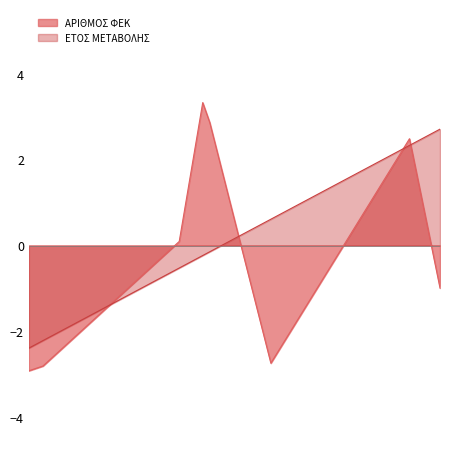

What value does the ΕΤΟΣ ΜΕΤΑΒΟΛΗΣ series have at 1835?

-2.4